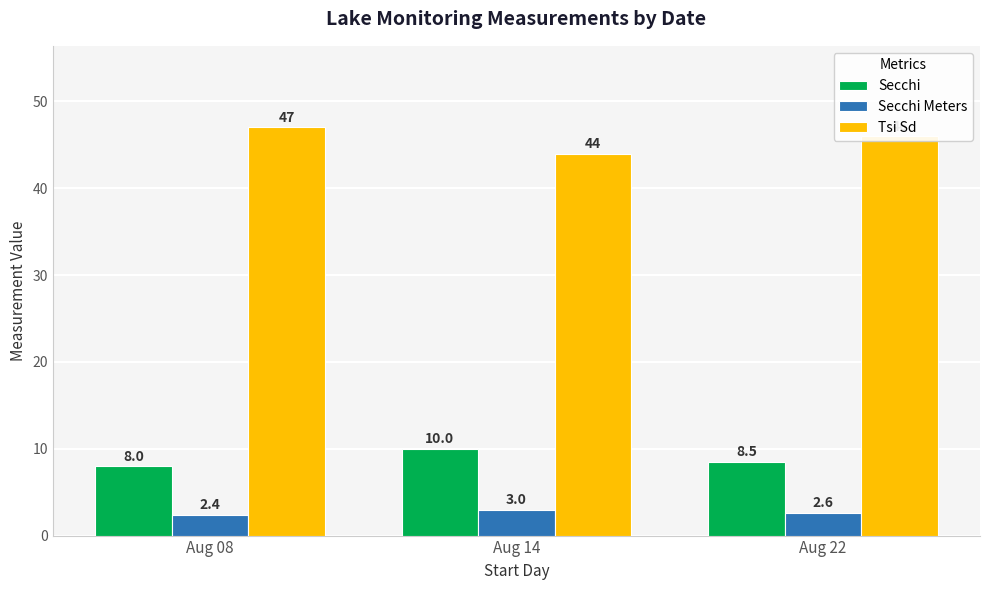

Reading left to right, what are all the values shown in this chart?

Secchi: 8.0	10.0	8.5
Secchi Meters: 2.4	3.0	2.6
Tsi Sd: 47.0	44.0	46.0